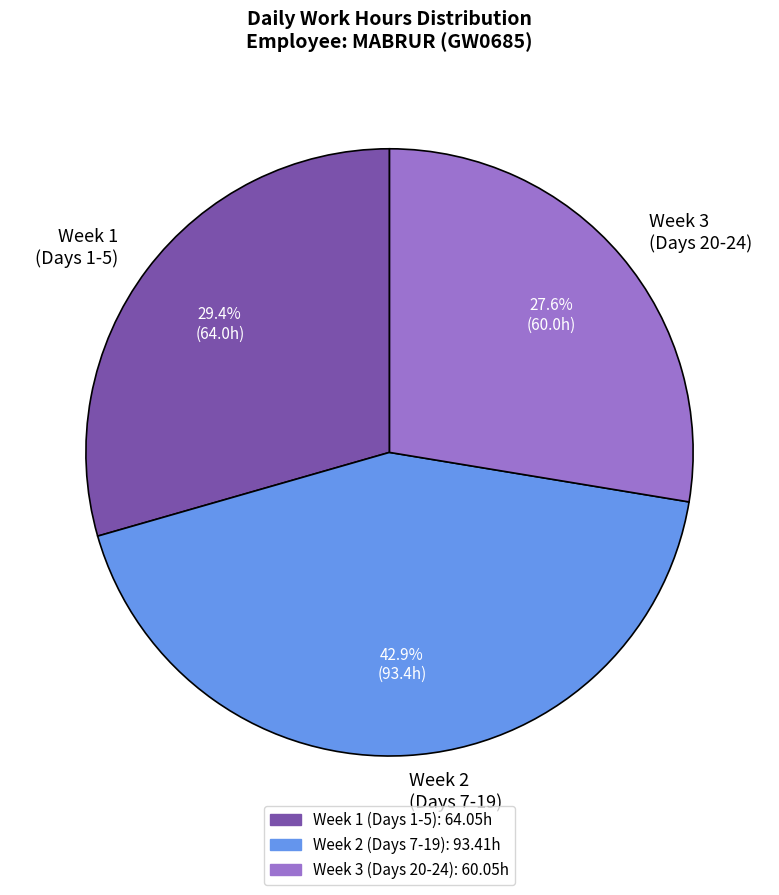

Count the number of slices in the pie.

3